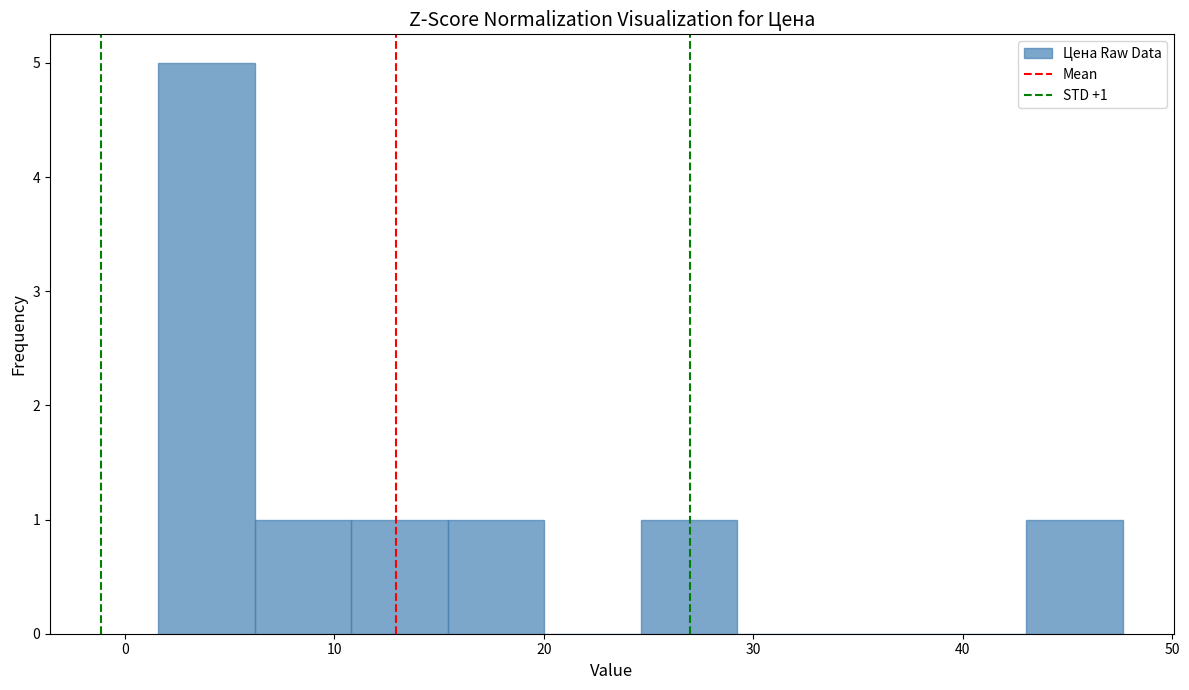

Which range on the x-axis has the tallest bar?

2 to 6